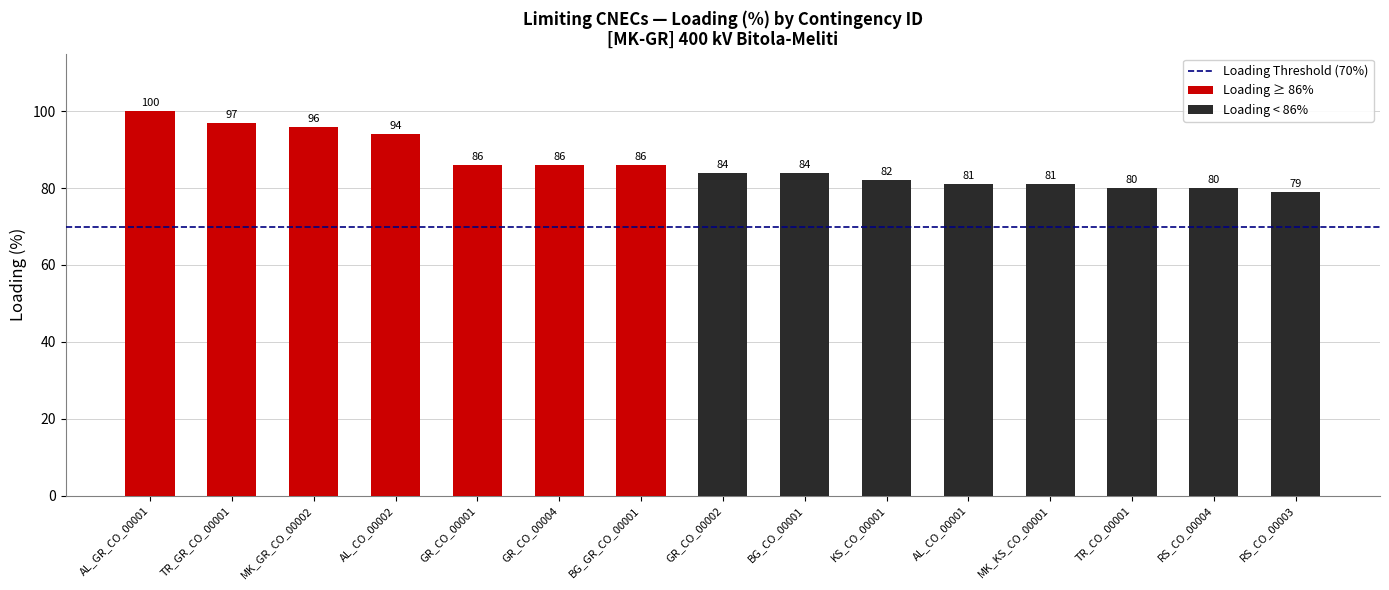

How many bars are there in total?

15